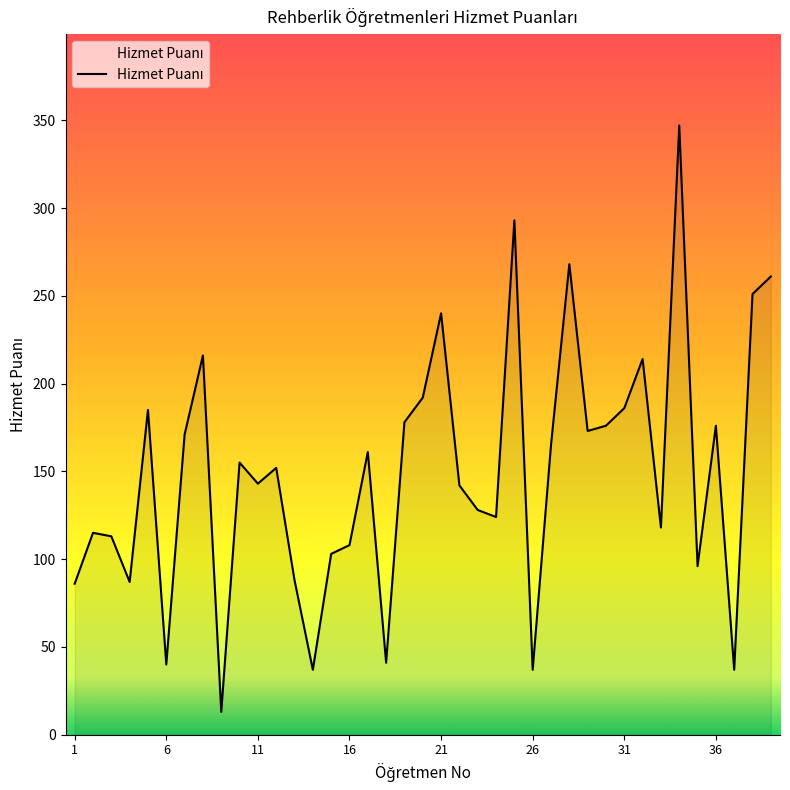

What is the maximum value shown in the chart?

347